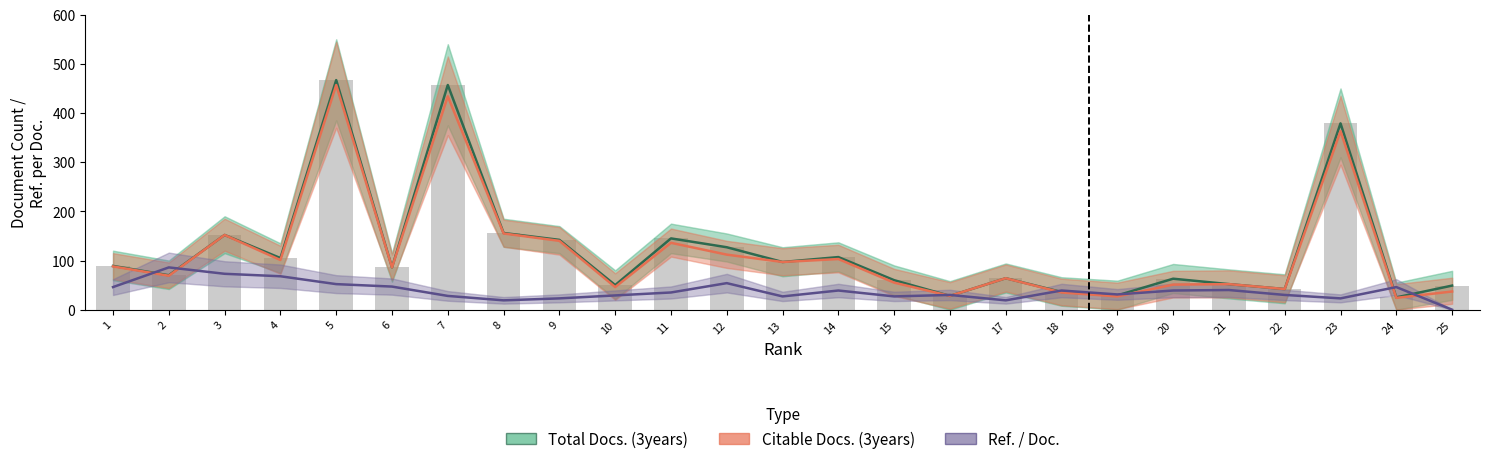

Which has a higher value, 3 or 7?

7